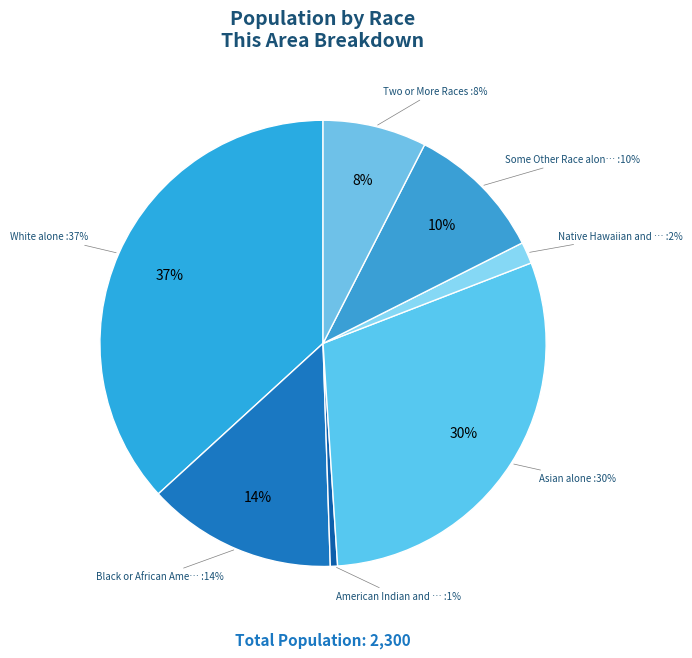

How many slices are in this pie chart?

7